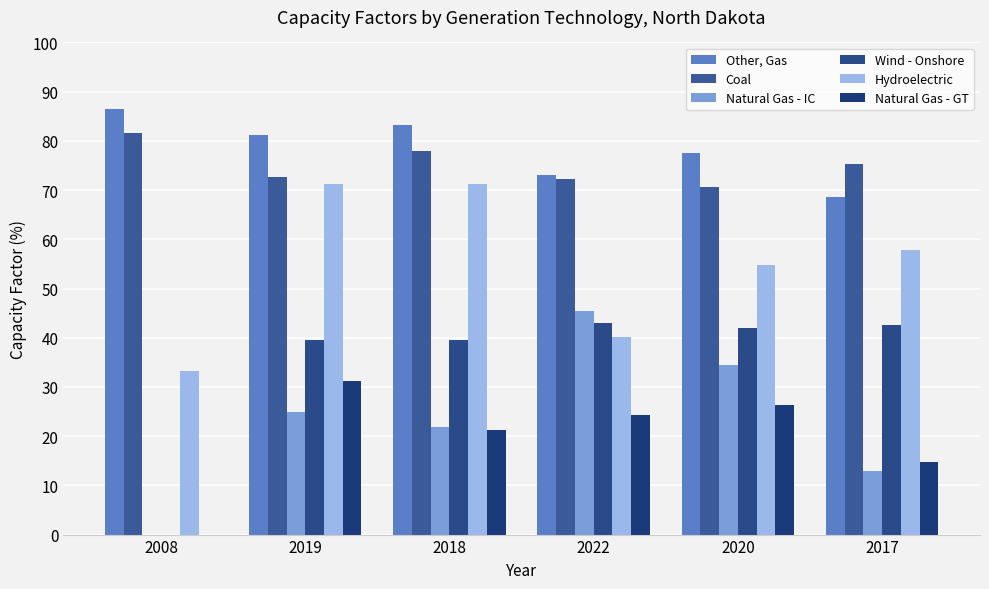

What is the greatest value displayed?

86.4